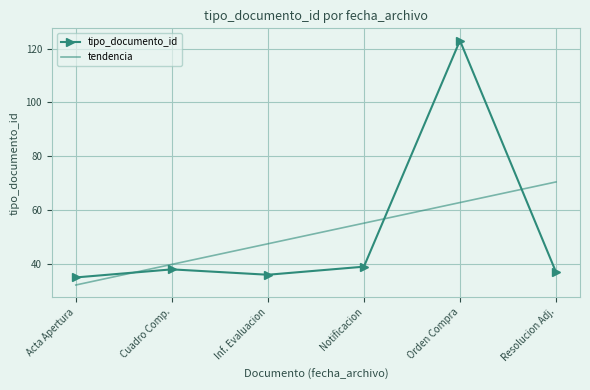

The tipo_documento_id series shows 35 at Acta Apertura. True or false?

True